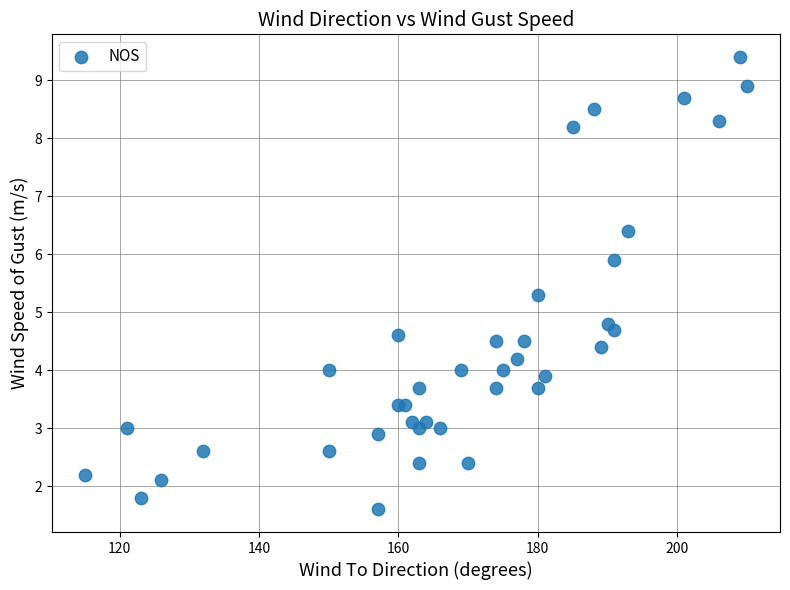

What Y value in the scatter plot is closest to 5?

4.8